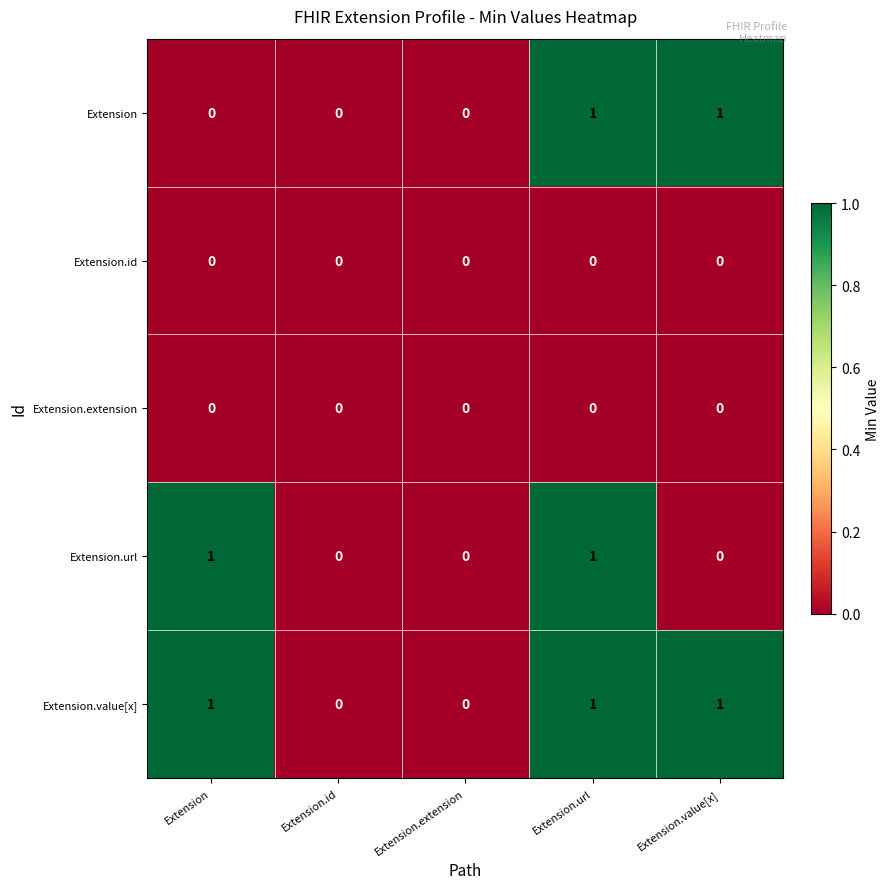

Count the Extension values in the range 0 to 1.

5